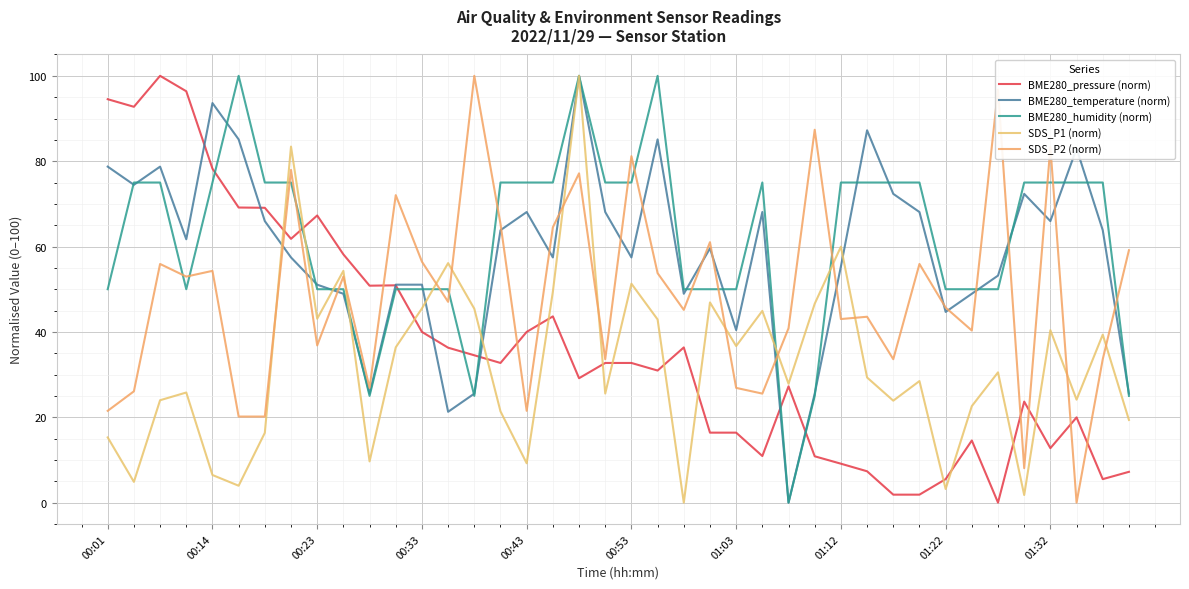

What is the sum of all BME280_pressure (norm) values?

1469.3